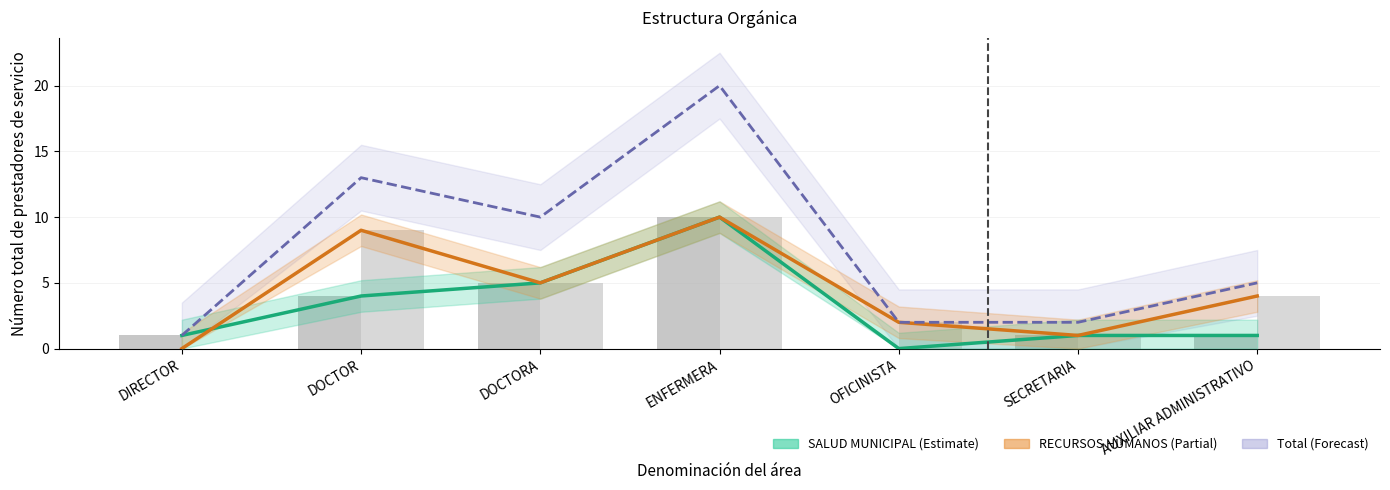

Reading left to right, what are all the values shown in this chart?

SALUD MUNICIPAL: 1	4	5	10	0	1	1
RECURSOS HUMANOS: 0	9	5	10	2	1	4
Total: 1	13	10	20	2	2	5